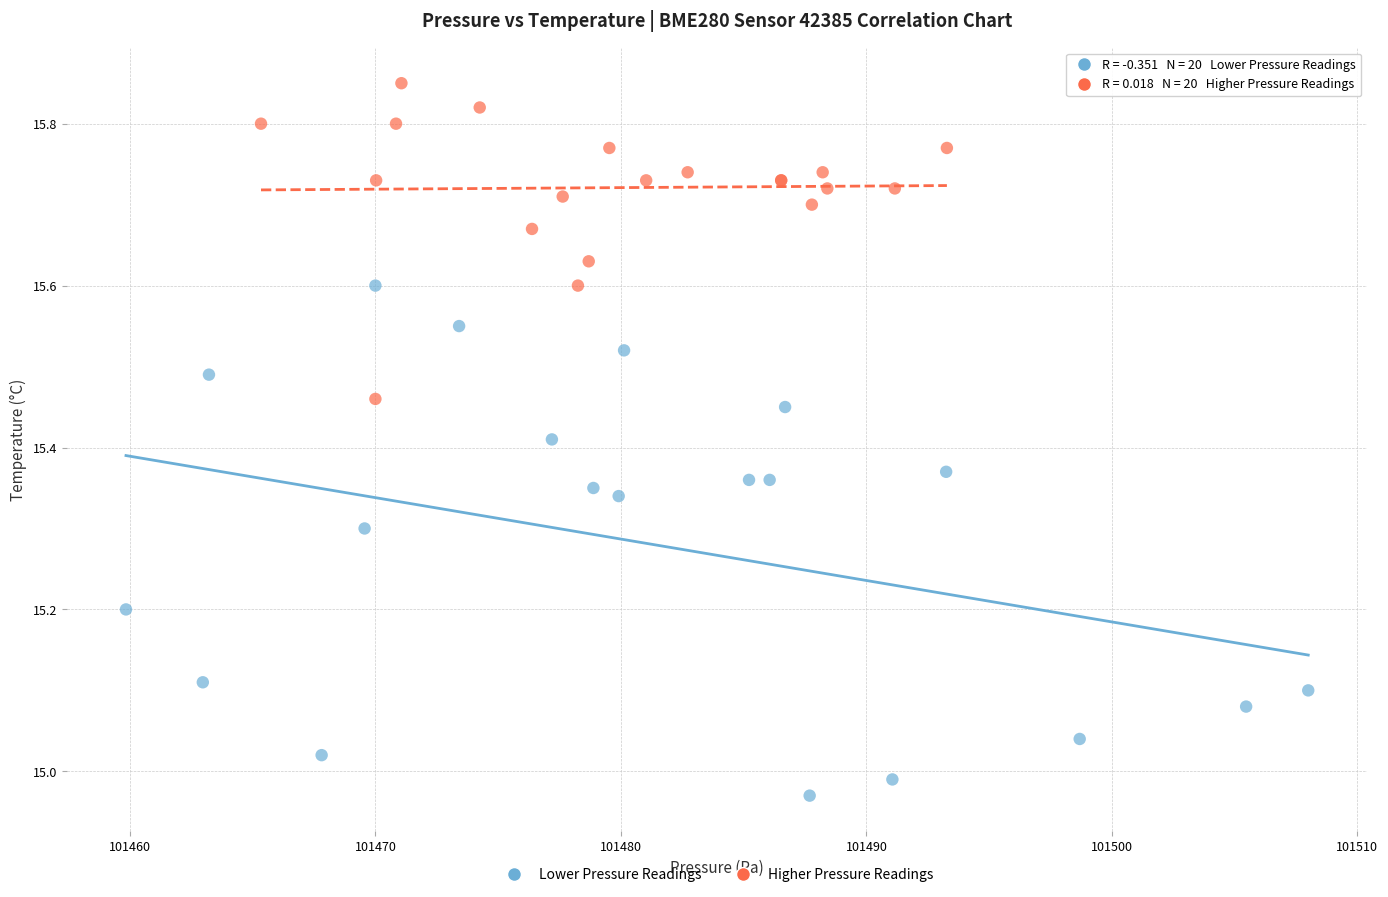

Which series reaches the minimum Y coordinate?

Lower Pressure Readings